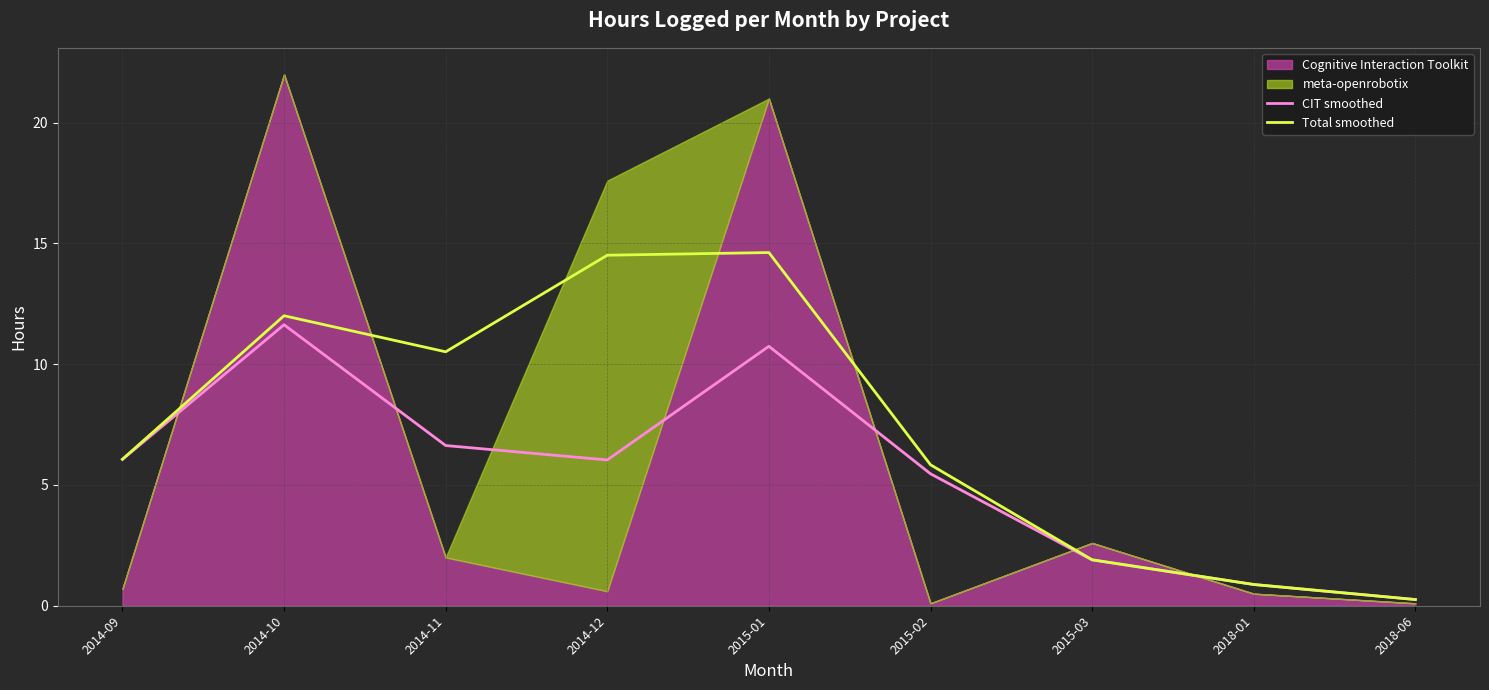

Is it true that CIT smoothed equals 0.3 at 2018-06?

True